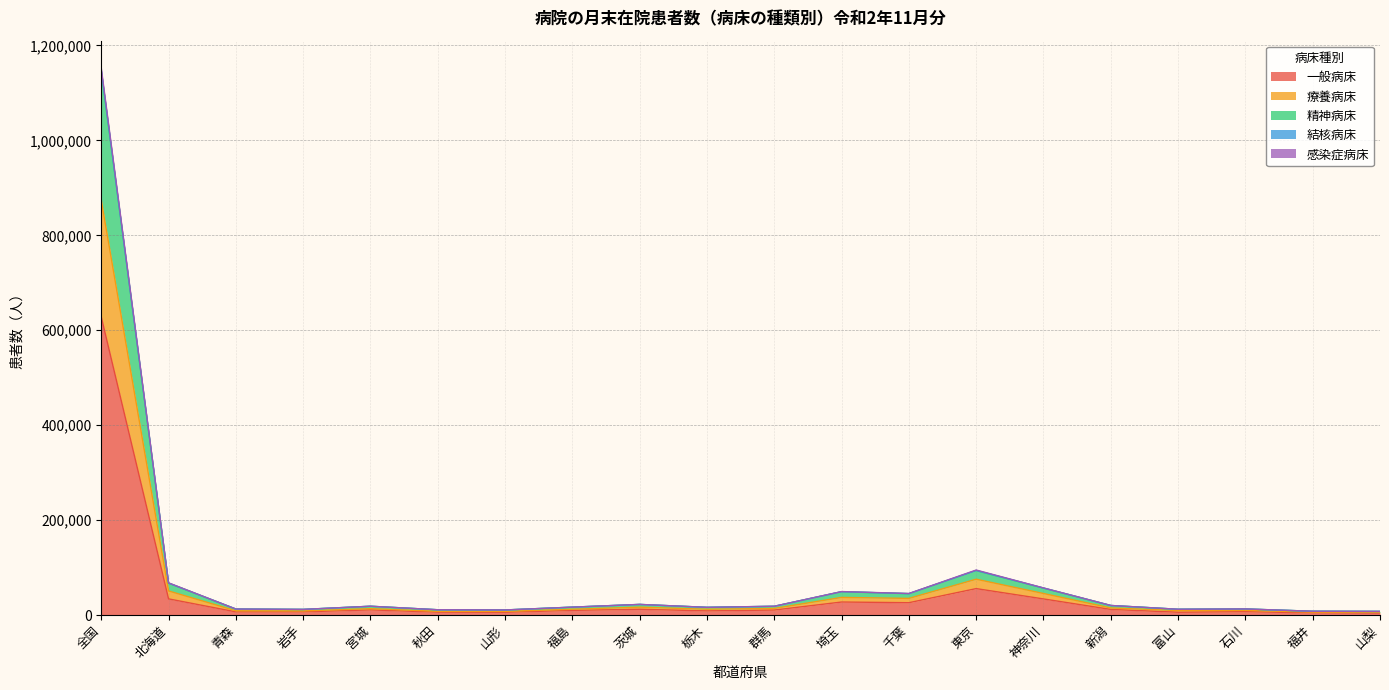

In 一般病床, how many points are higher than both neighbors (excluding endpoints)?

5